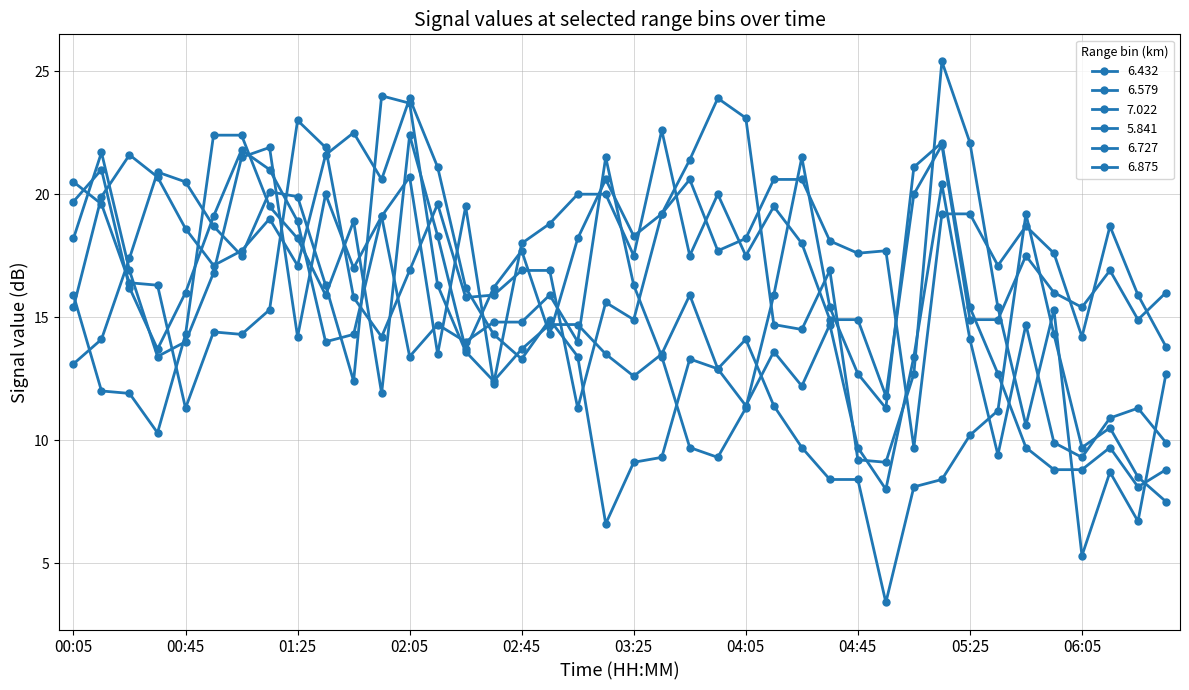

Does the chart have visible grid lines?

Yes